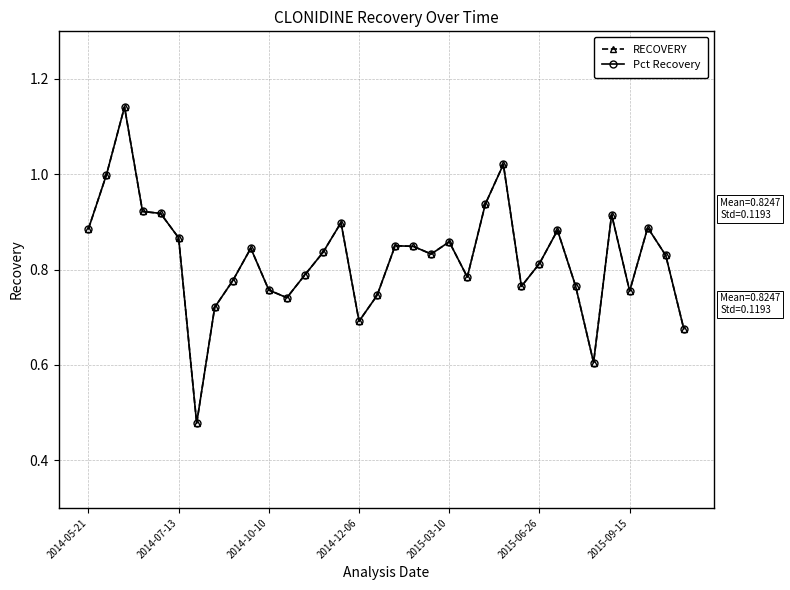

Which series has the widest spread of values?

Pct Recovery